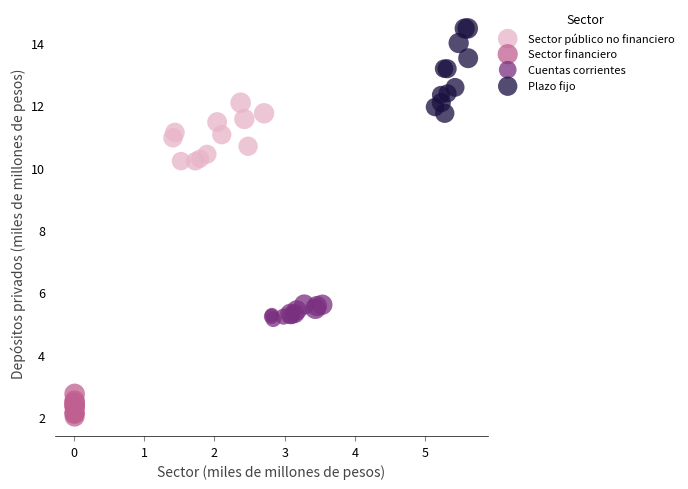

Which series reaches the minimum Y coordinate?

Sector financiero